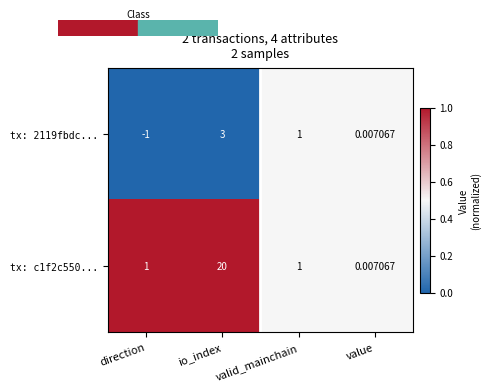

Rank the categories by tx: 2119fbdc... value from highest to lowest.

io_index, valid_mainchain, value, direction